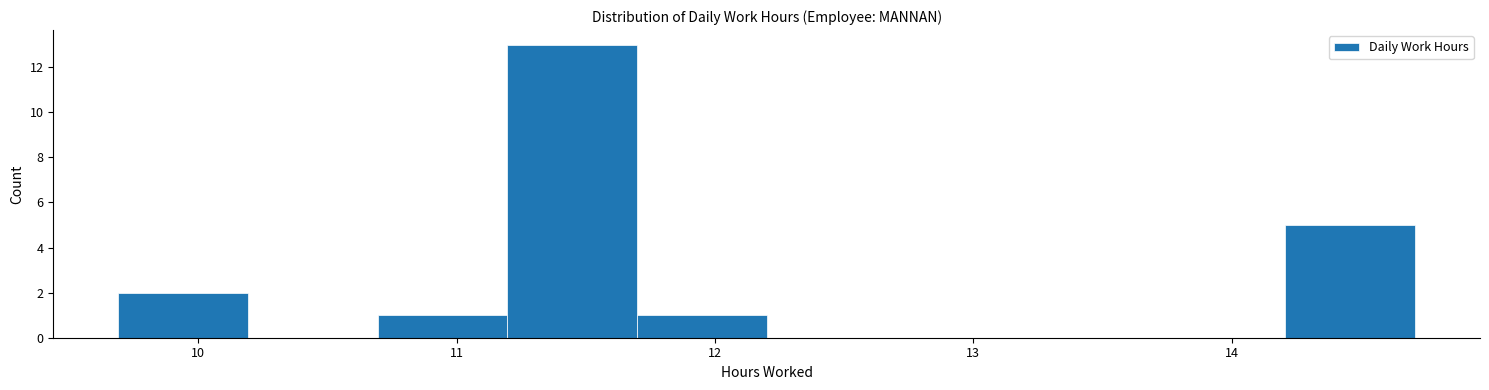

Reading left to right, list every bar in this chart as the range it spans on the x-axis followed by its height. Neither the bar edges nor the heights are printed on the chart, so give them approximately, as read against the axes.

9.7 to 10.2: 2
10.2 to 10.7: 0
10.7 to 11.2: 1
11.2 to 11.7: 13
11.7 to 12.2: 1
12.2 to 12.7: 0
12.7 to 13.2: 0
13.2 to 13.7: 0
13.7 to 14.2: 0
14.2 to 14.7: 5